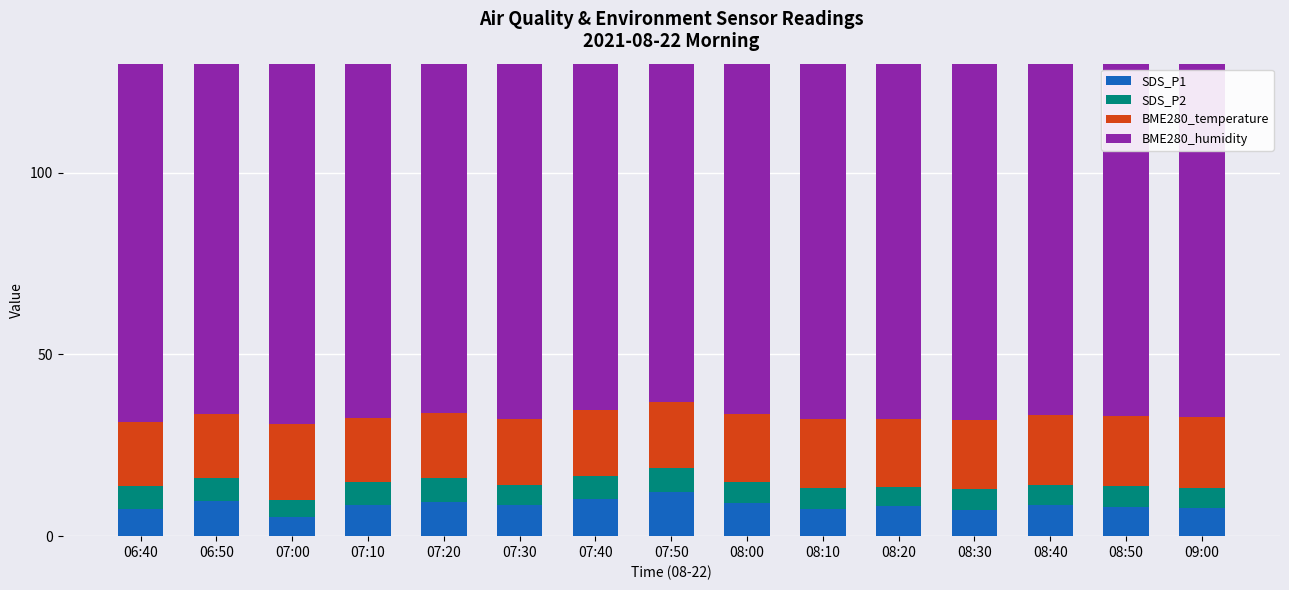

What is the value of the SDS_P1 bar at the 15th from the left?

7.9